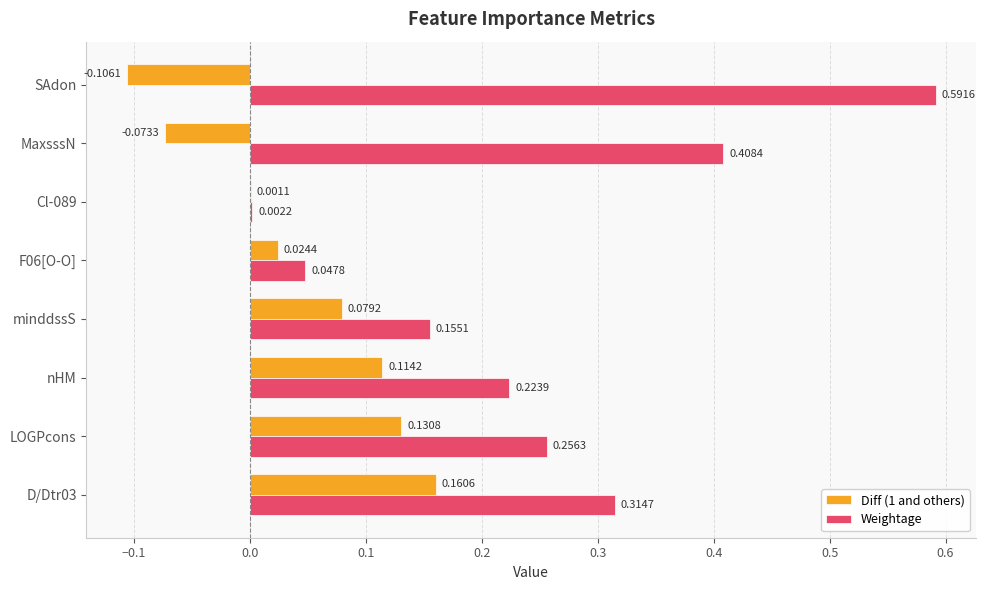

Which series changed the most between LOGPcons and Cl-089?

Weightage